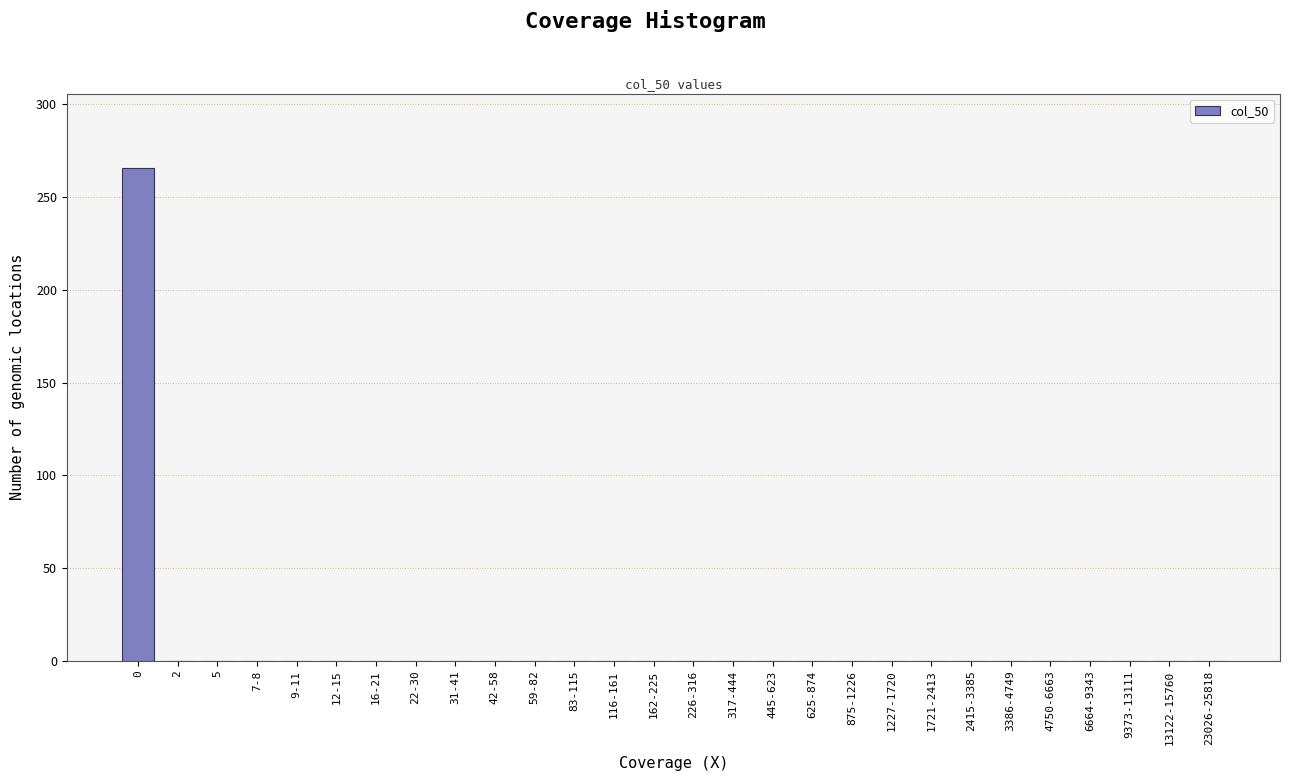

Reading right to left, transcribe all the data shown in this chart.

23026-25818=0	13122-15760=0	9373-13111=0	6664-9343=0	4750-6663=0	3386-4749=0	2415-3385=0	1721-2413=0	1227-1720=0	875-1226=0	625-874=0	445-623=0	317-444=0	226-316=0	162-225=0	116-161=0	83-115=0	59-82=0	42-58=0	31-41=0	22-30=0	16-21=0	12-15=0	9-11=0	7-8=0	5=0	2=0	0=266